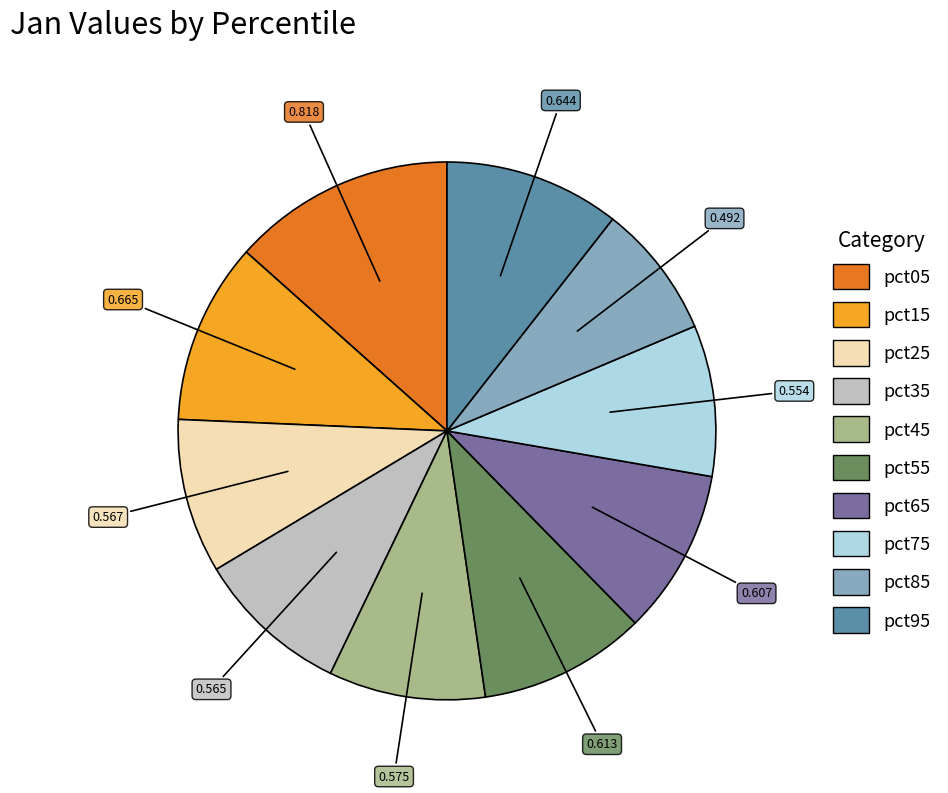

The pct85 slice represents 8% of the pie. True or false?

True